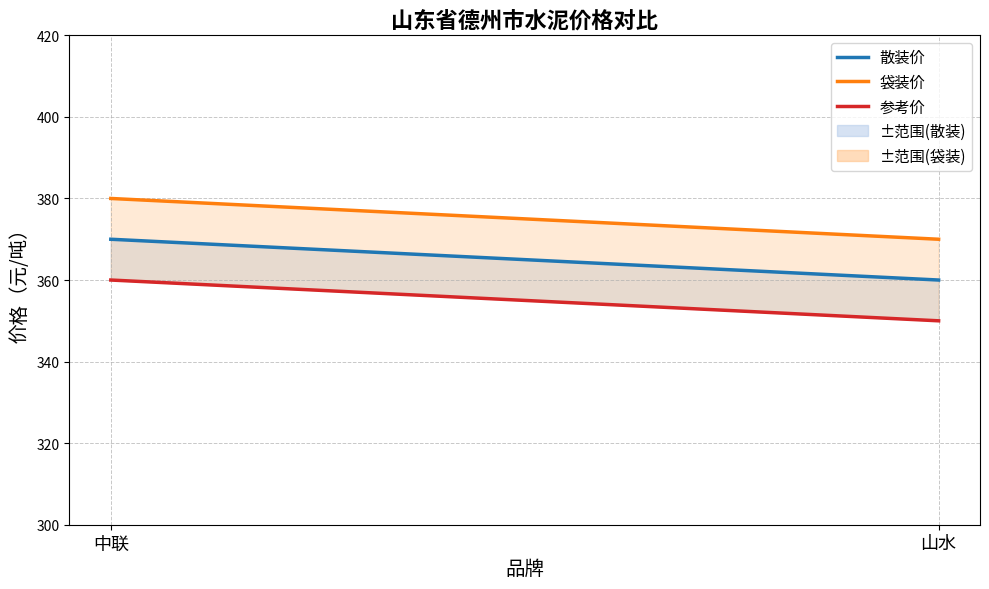

What is the minimum value for 参考价?

350